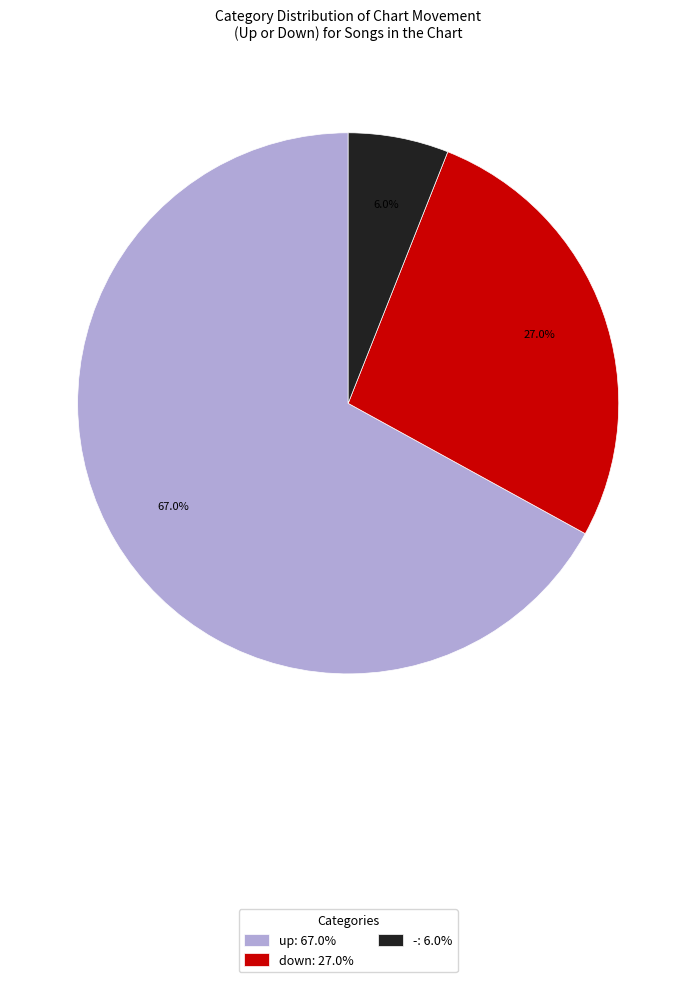

To the nearest percent, what is the difference between the largest and smallest slice percentages?

61%